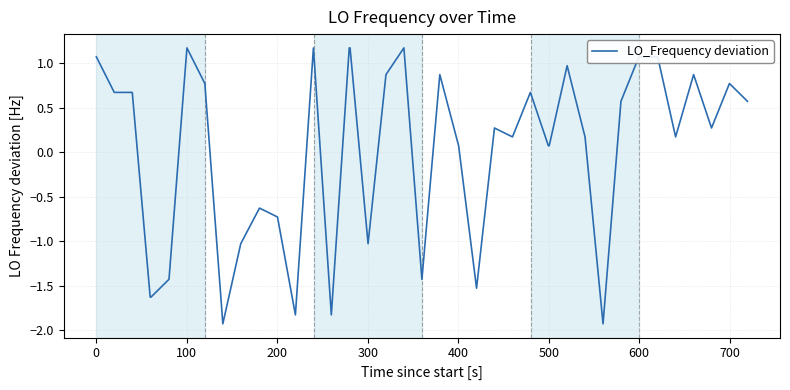

What is the maximum value shown in the chart?

1.2